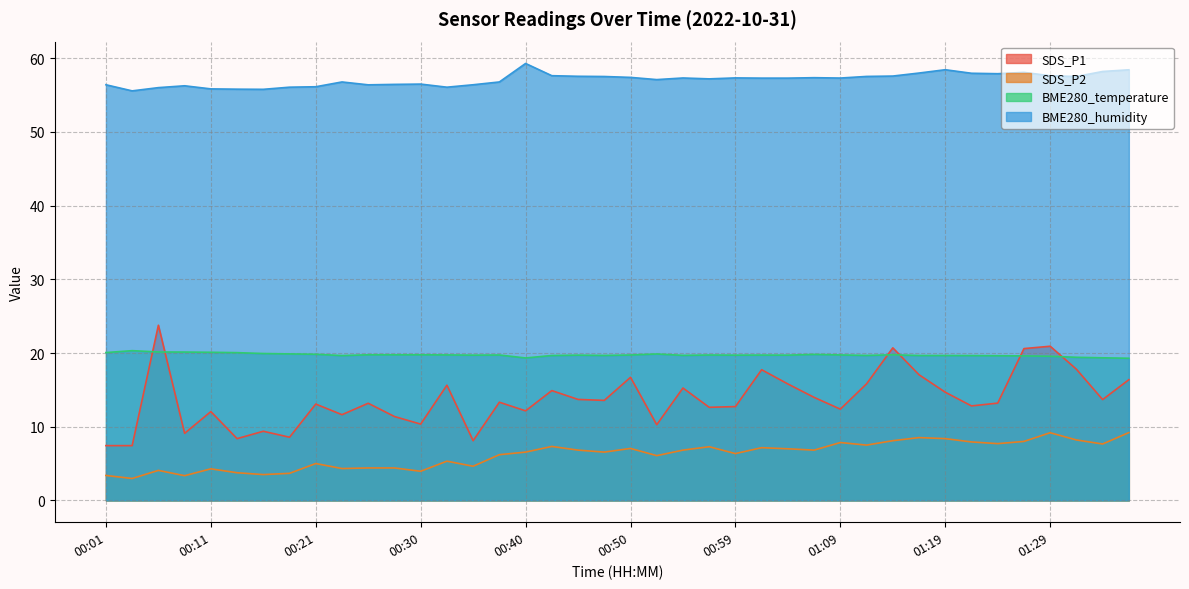

The BME280_temperature series shows 19.7 at 00:59. True or false?

True